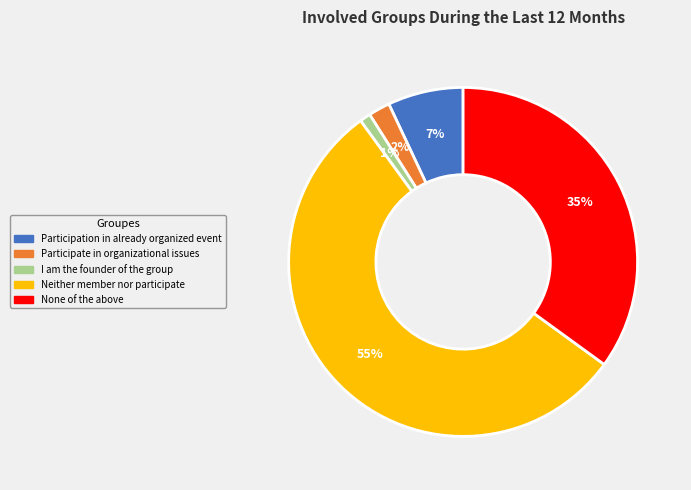

Is the sum of Neither member nor participate and None of the above greater than half?

Yes